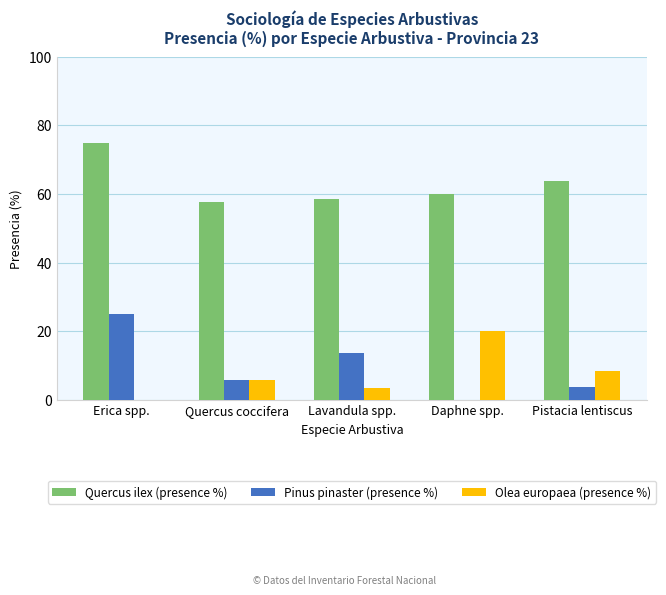

At which category is the sum across all series the highest?

Erica spp.